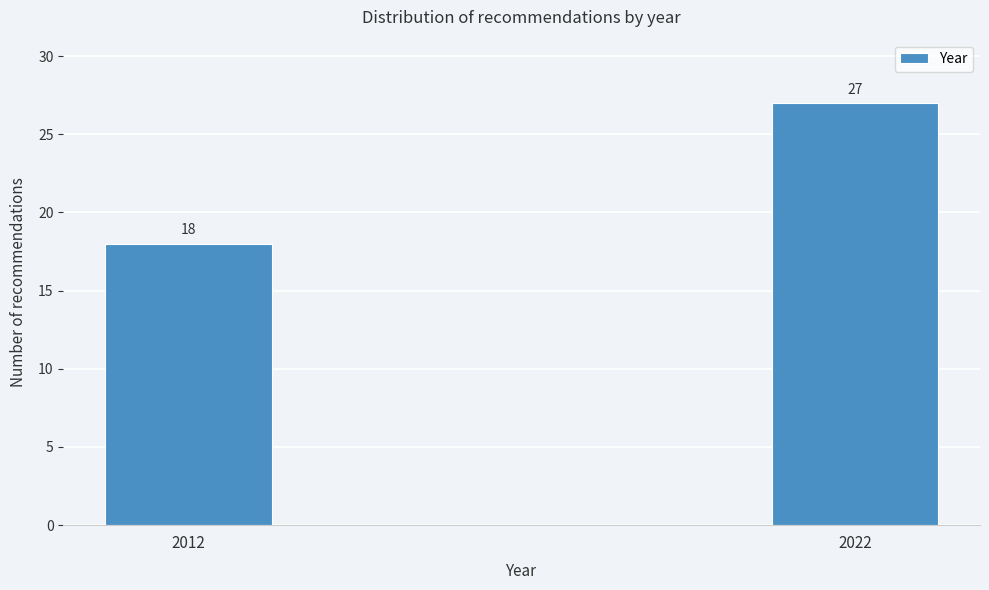

Reading left to right, what are all the values shown in this chart?

2012=18	2022=27